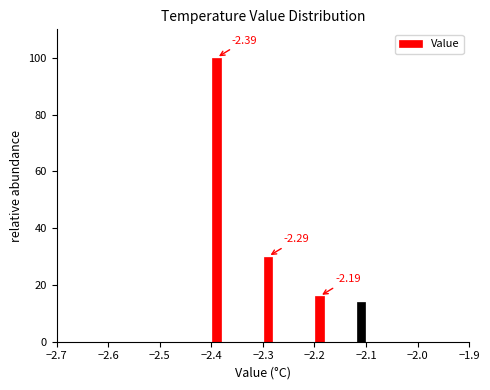

Read against the x-axis, roughly where is the centre of the tallest bar?

-2.39